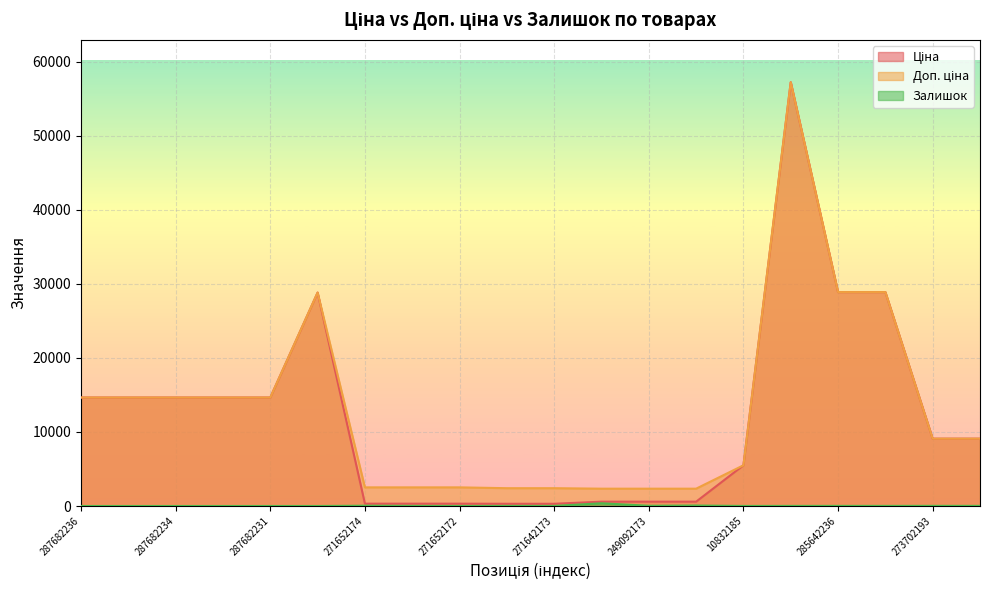

Where is Залишок nearest to the value 184?

249092172